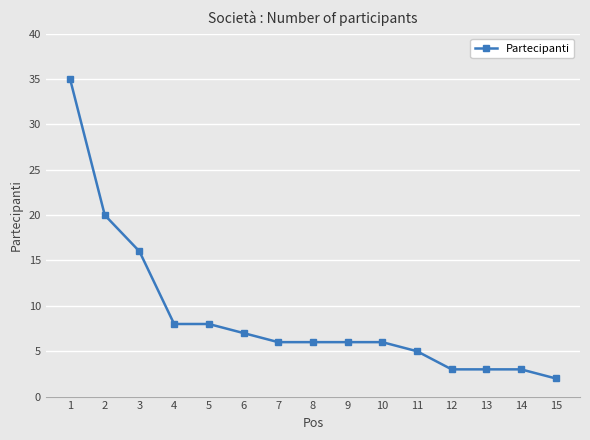

Reading left to right, transcribe all the data shown in this chart.

1=35	2=20	3=16	4=8	5=8	6=7	7=6	8=6	9=6	10=6	11=5	12=3	13=3	14=3	15=2